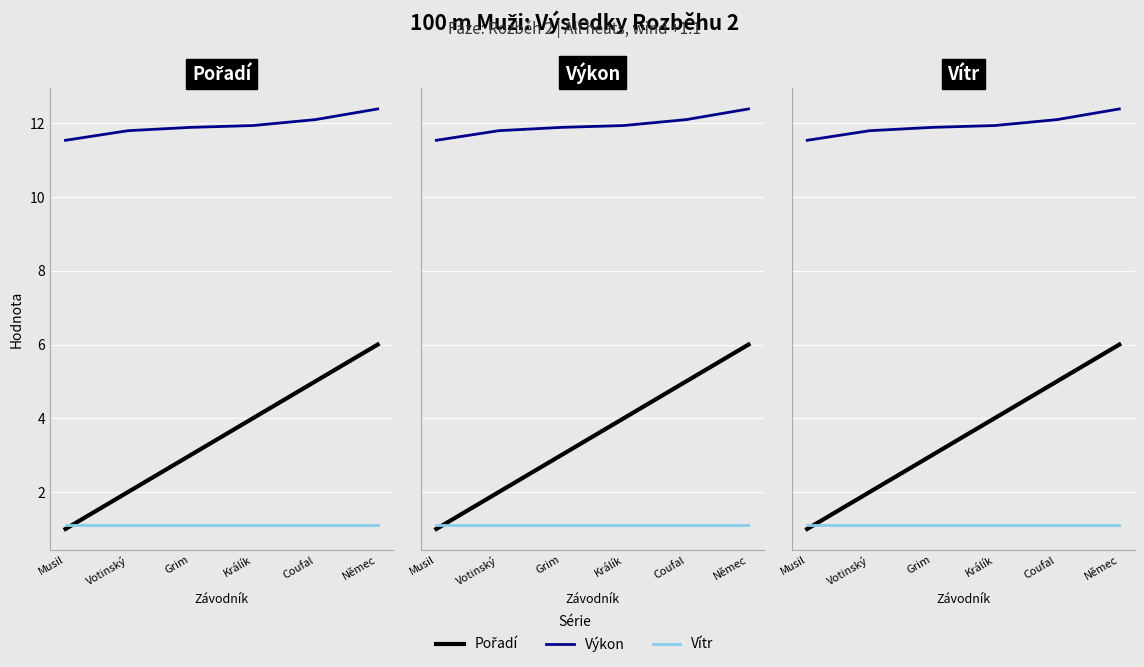

What is the difference between the maximum and minimum values in the Výkon series?

0.9